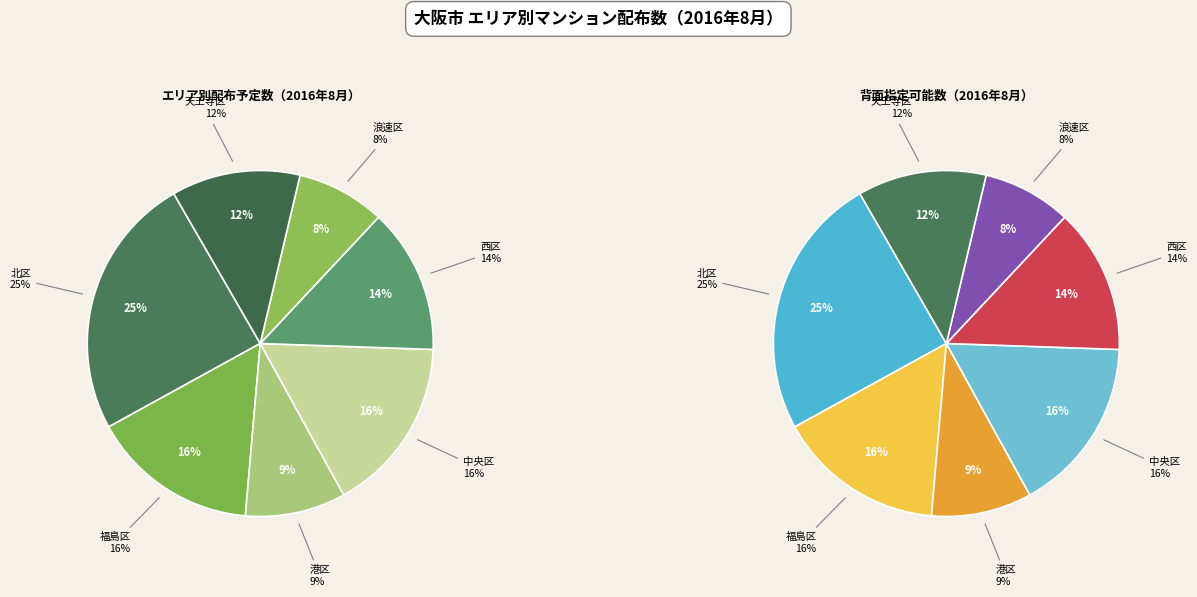

Which slice is the smallest?

浪速区